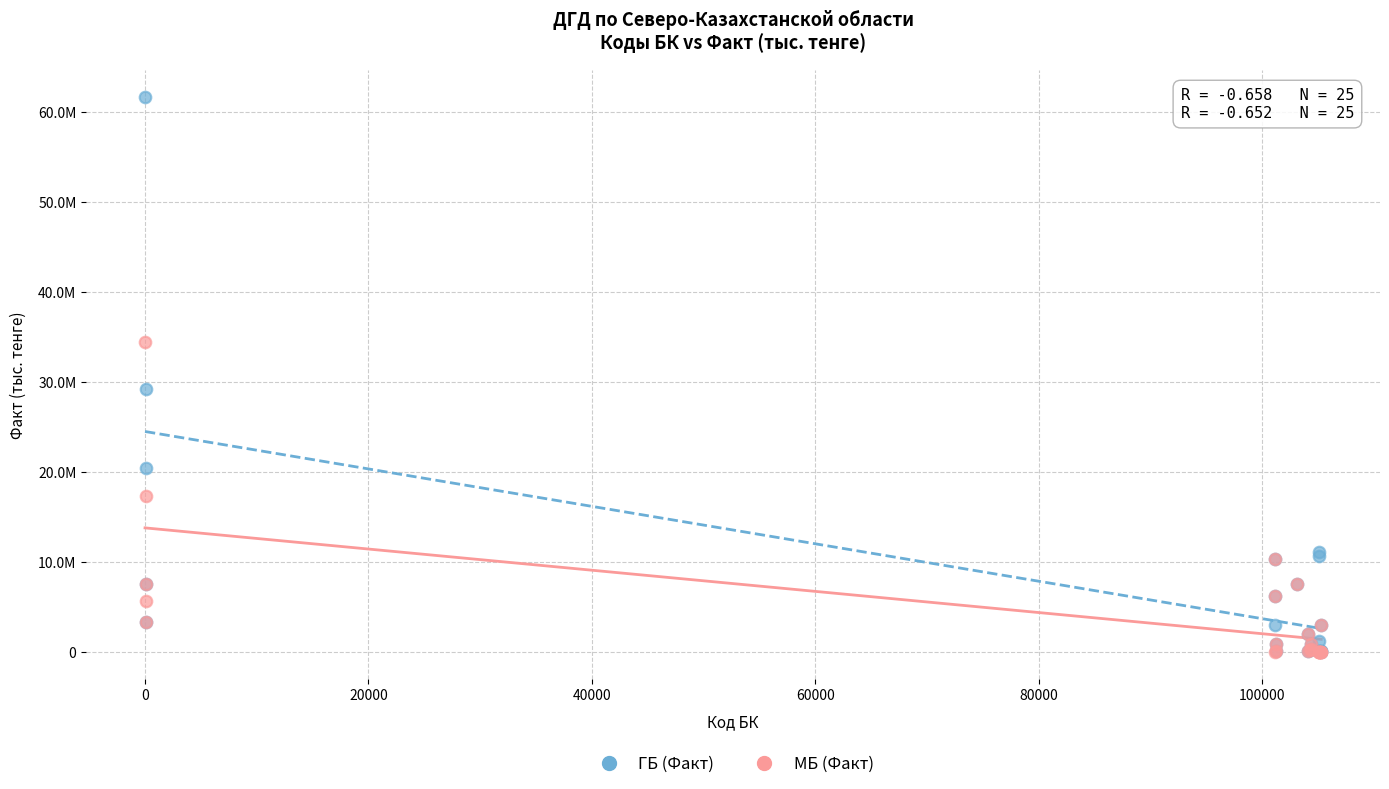

Which series contains the highest Y value?

ГБ (Факт)